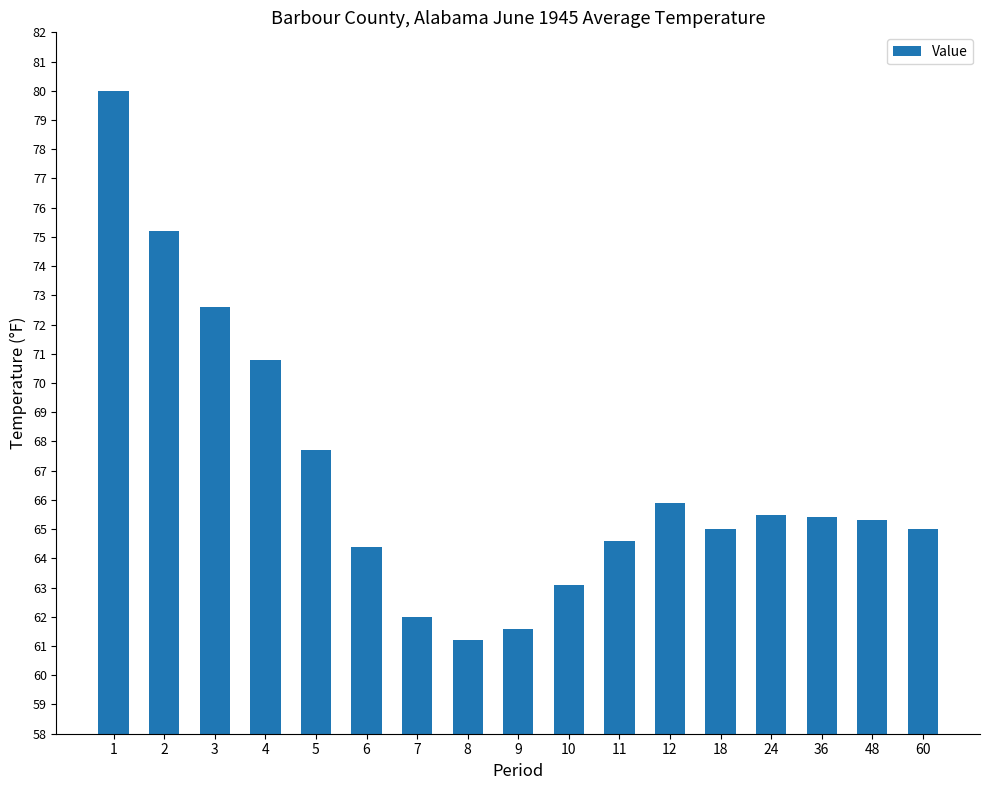

The chart shows a value of 38.6 at 18. True or false?

False